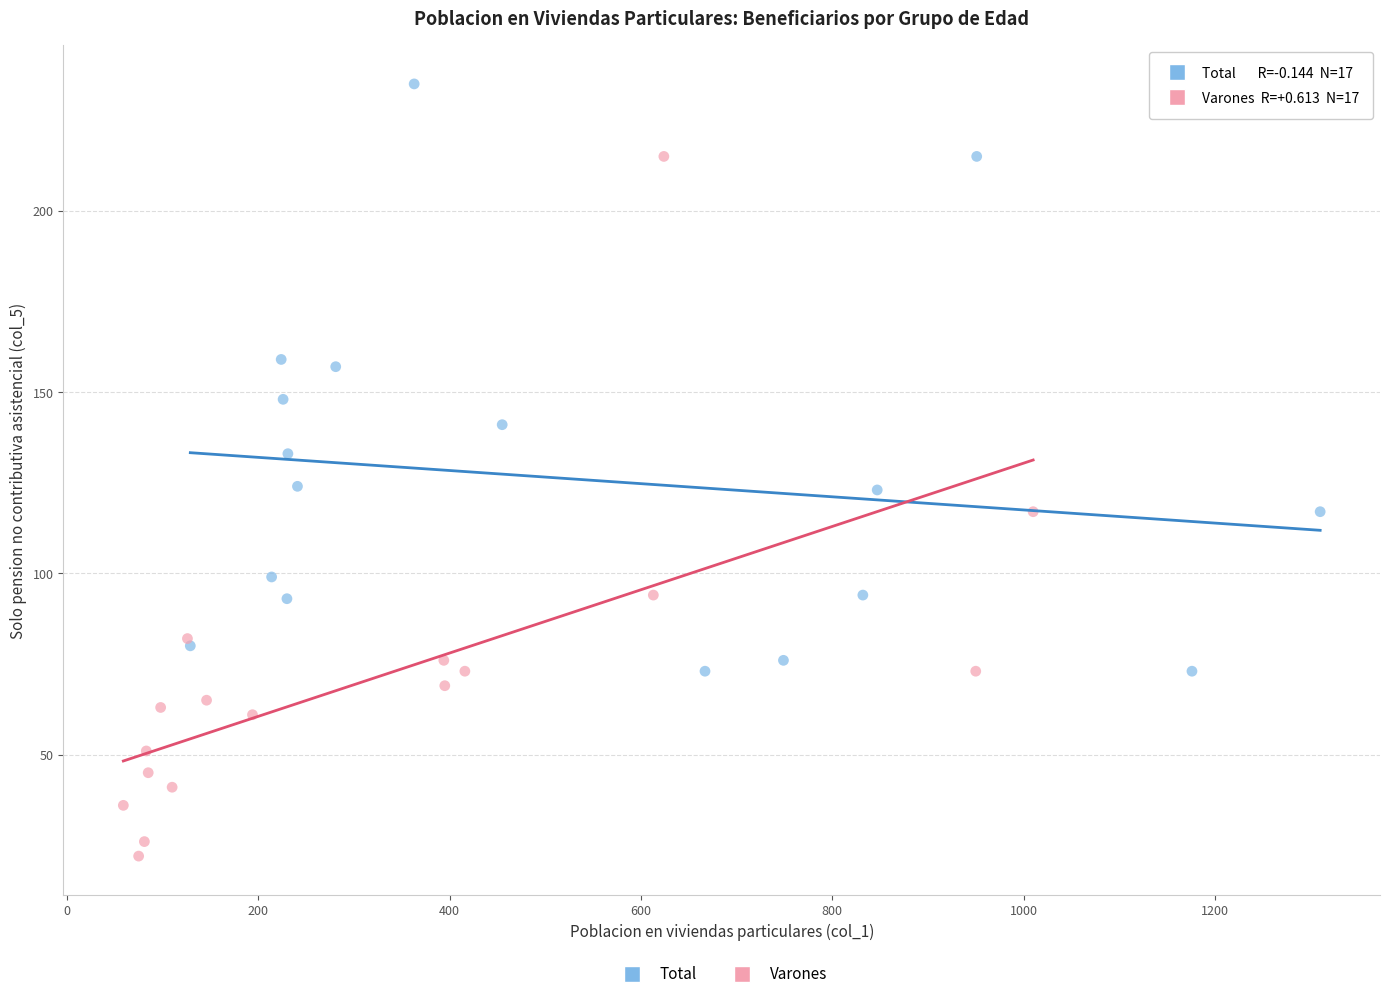

What are all the series names shown in the legend?

Total, Varones